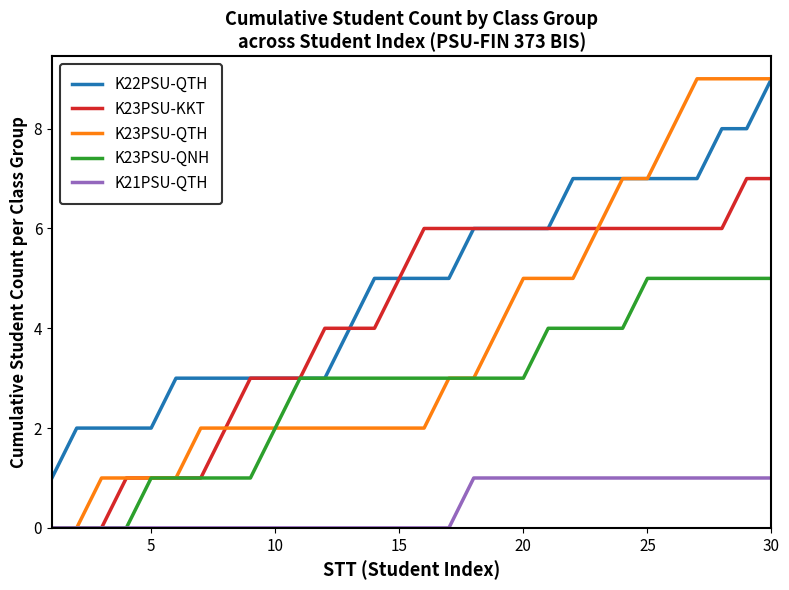

Which series has the widest spread of values?

K23PSU-QTH